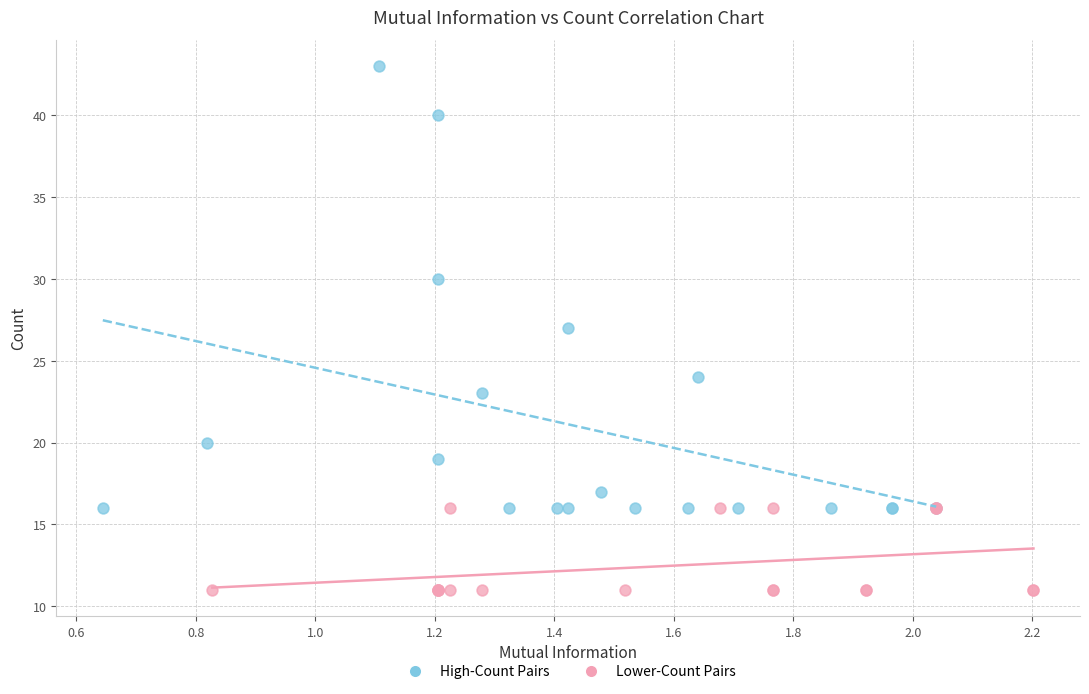

Which series reaches the minimum Y coordinate?

Lower-Count Pairs